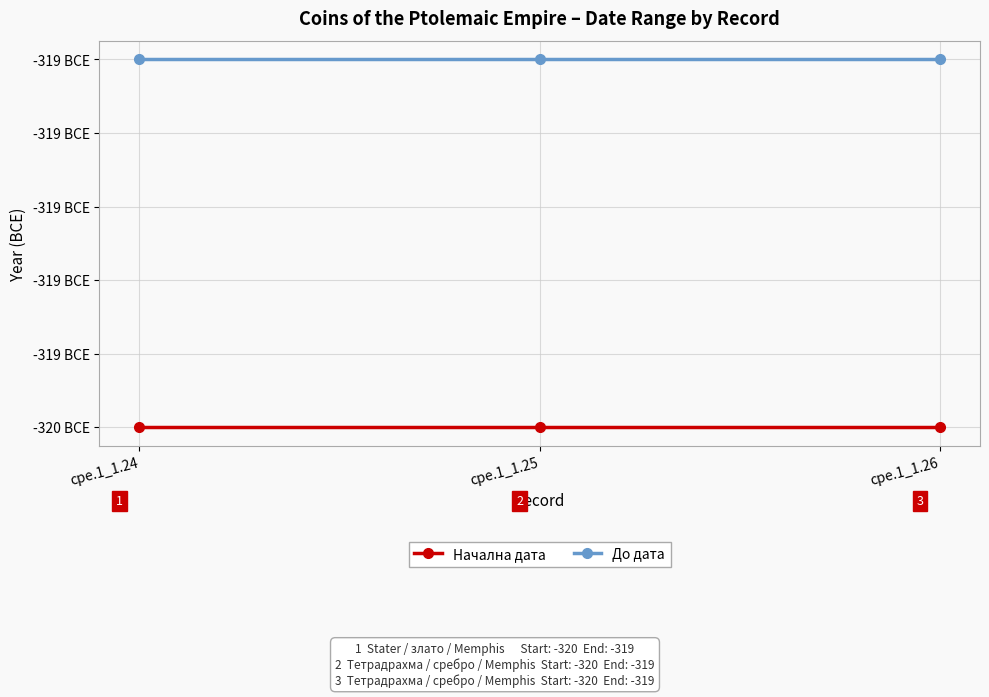

List the labels in order of До дата value, smallest first.

cpe.1_1.24, cpe.1_1.25, cpe.1_1.26